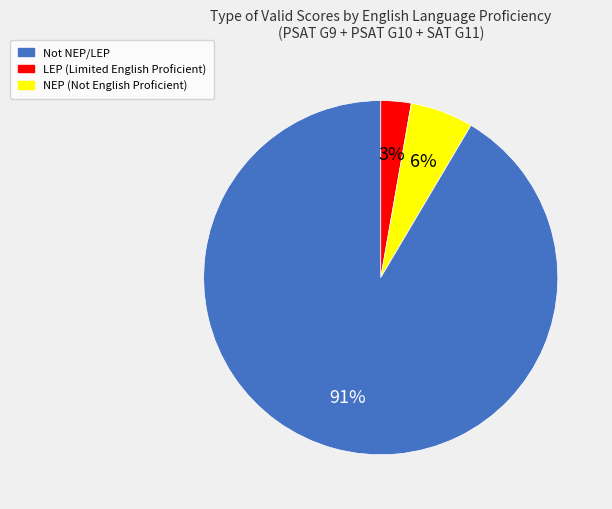

Does any single category account for the majority?

Yes